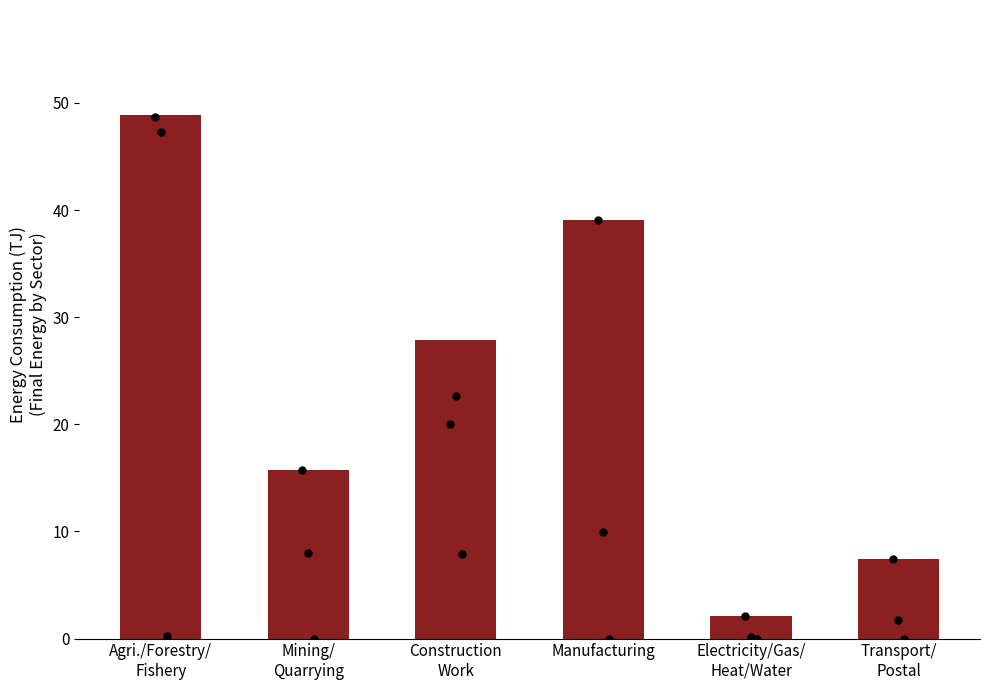

What is the ratio of the value at Manufacturing to the value at Construction
Work?

1.4